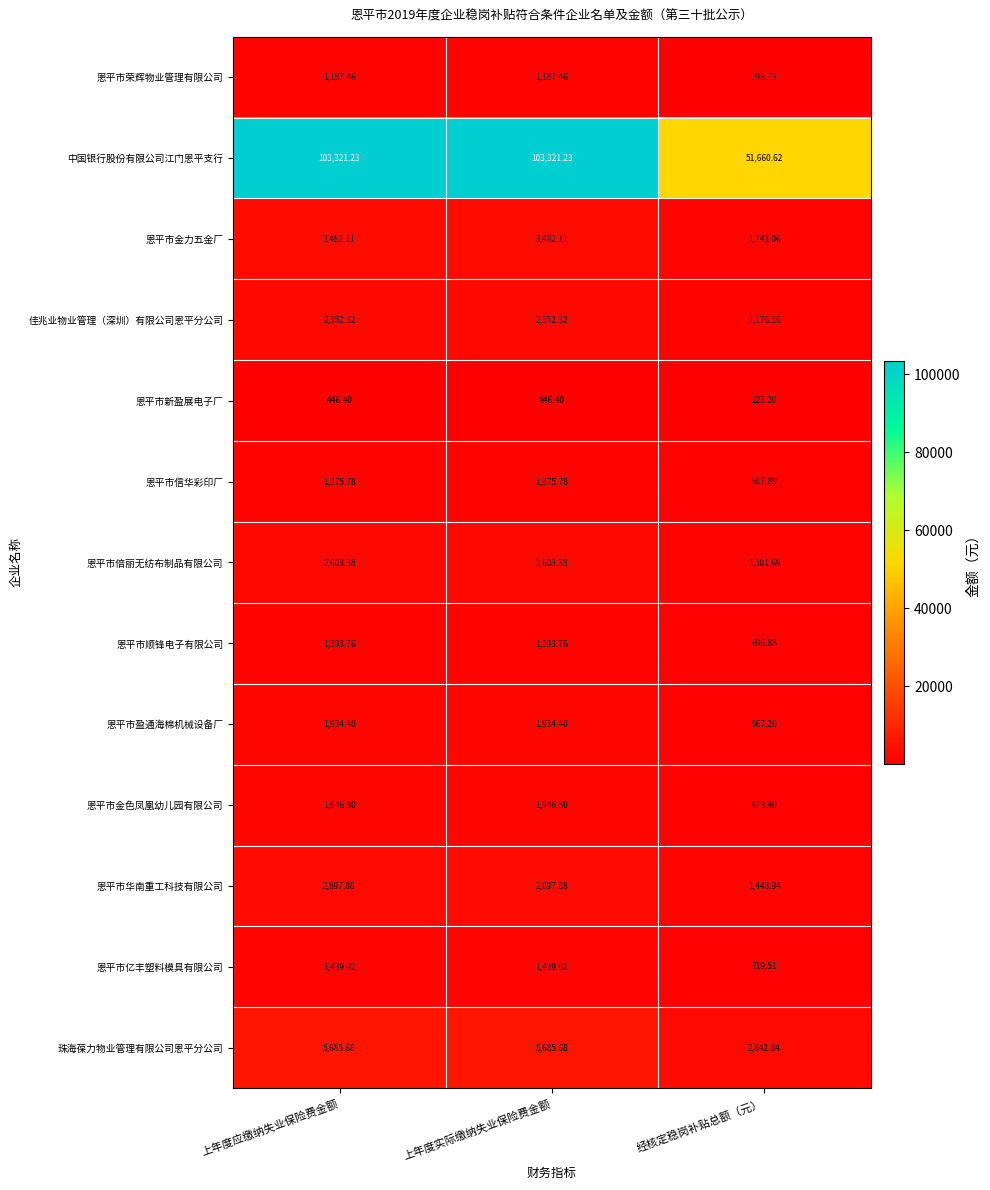

At which label does 恩平市盈通海棉机械设备厂 first exceed 1934?

上年度应缴纳失业保险费金额